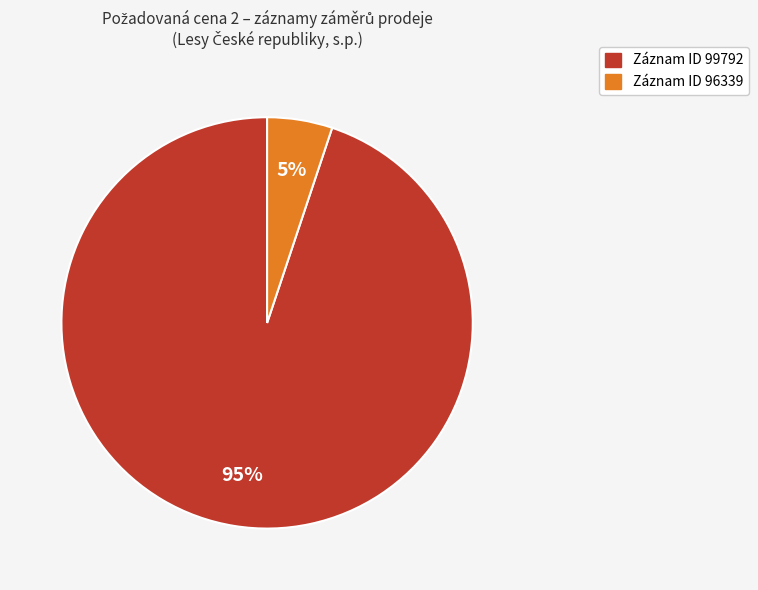

How many segments does this pie chart have?

2